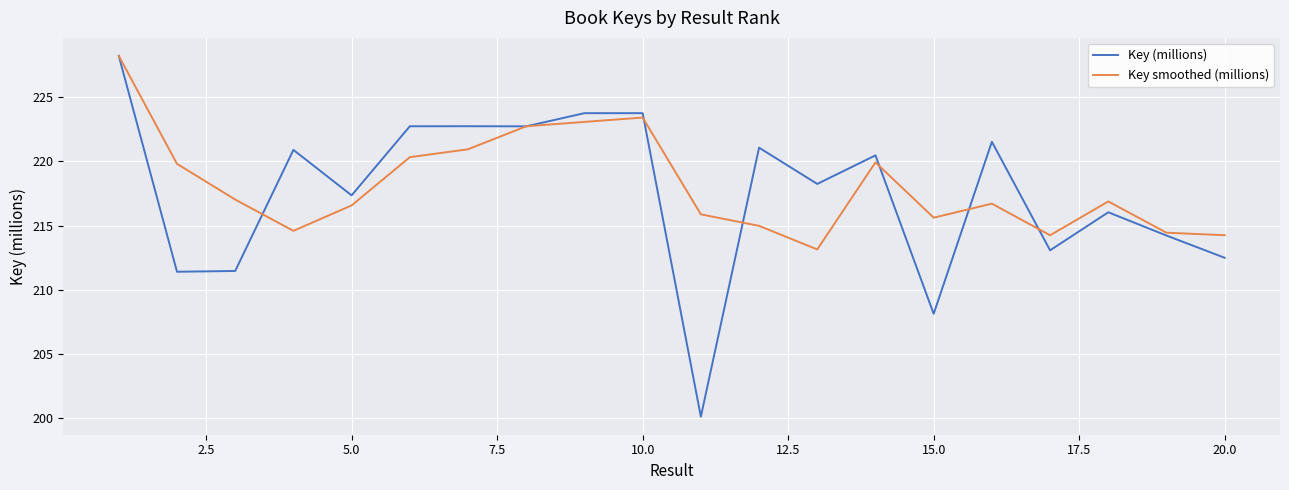

At how many categories does at least one series exceed 210?

20